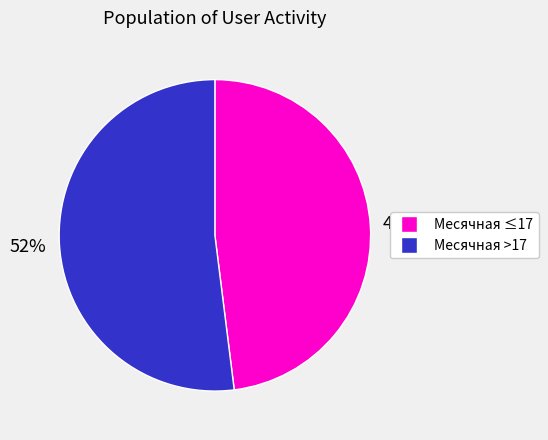

Does any single category account for the majority?

Yes